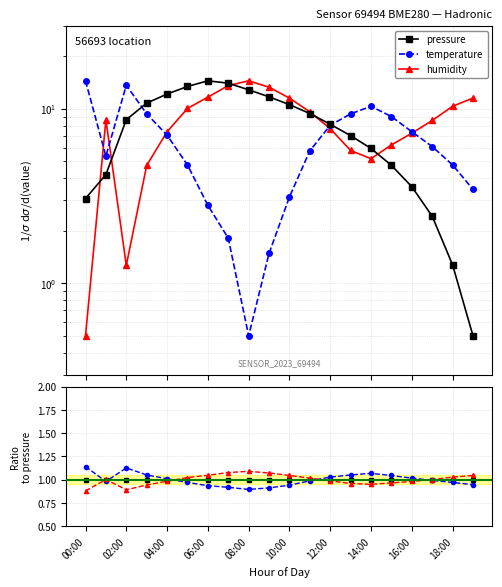

What is the average value of the temperature series?

1.0